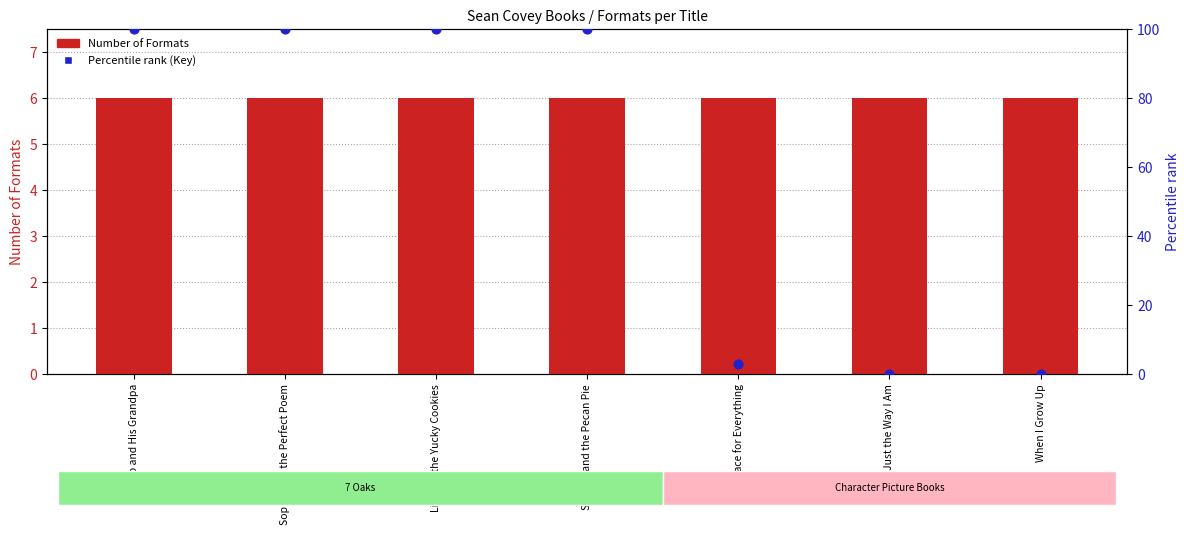

At how many categories does at least one series exceed 55?

4